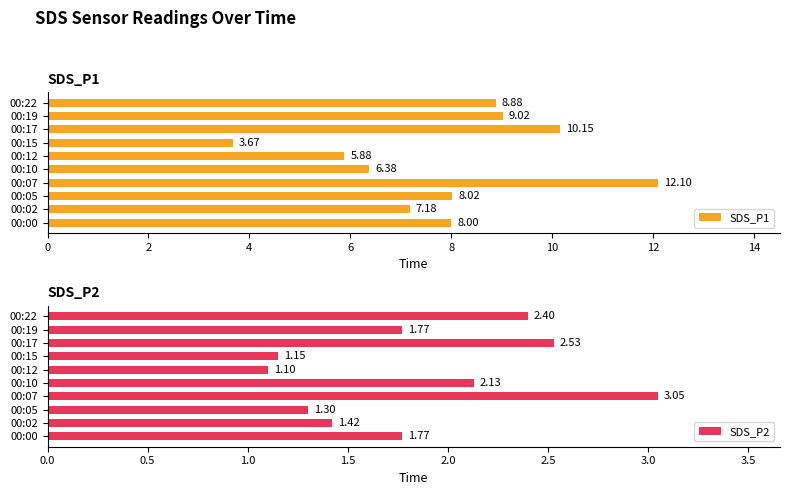

Are the bars grouped side by side (vs. stacked)?

Yes